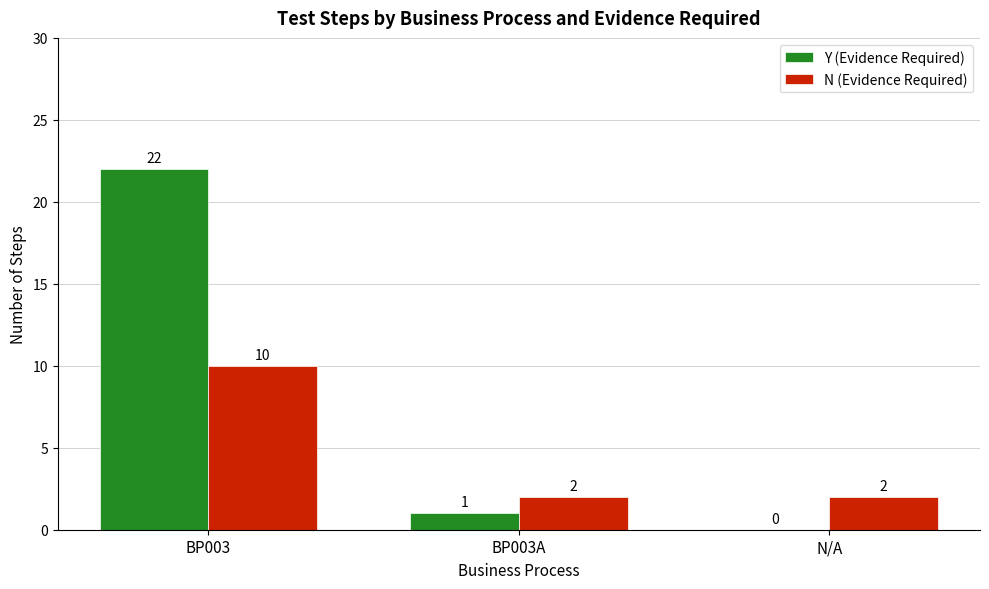

The N (Evidence Required) series shows 1 at BP003A. True or false?

False